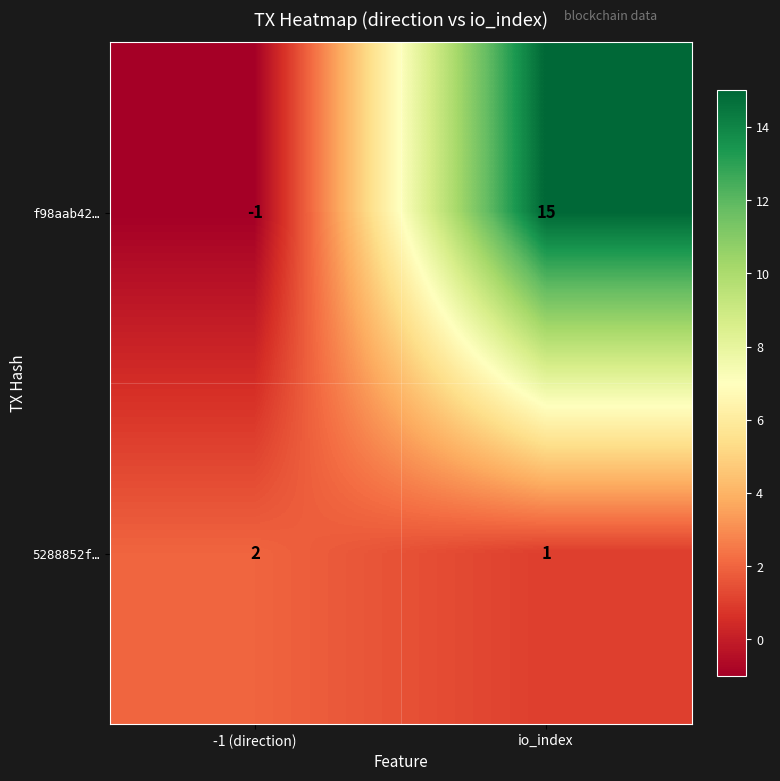

At which category does the chart reach its minimum across all series?

-1 (direction)